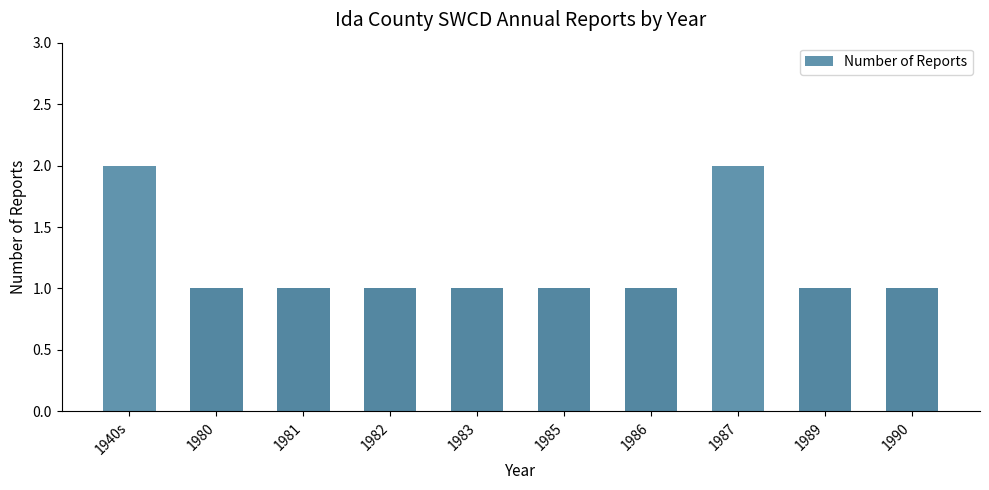

Reading left to right, list all the values displayed in this chart.

1940s=2	1980=1	1981=1	1982=1	1983=1	1985=1	1986=1	1987=2	1989=1	1990=1